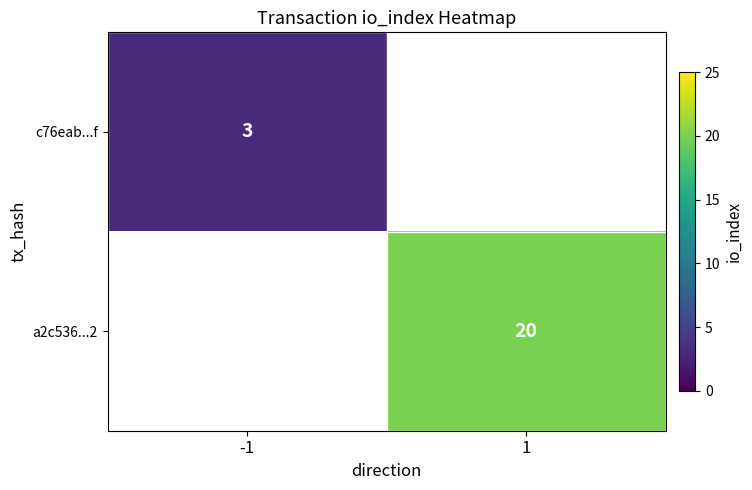

Is it true that a2c536...2 equals 20 at 1?

True